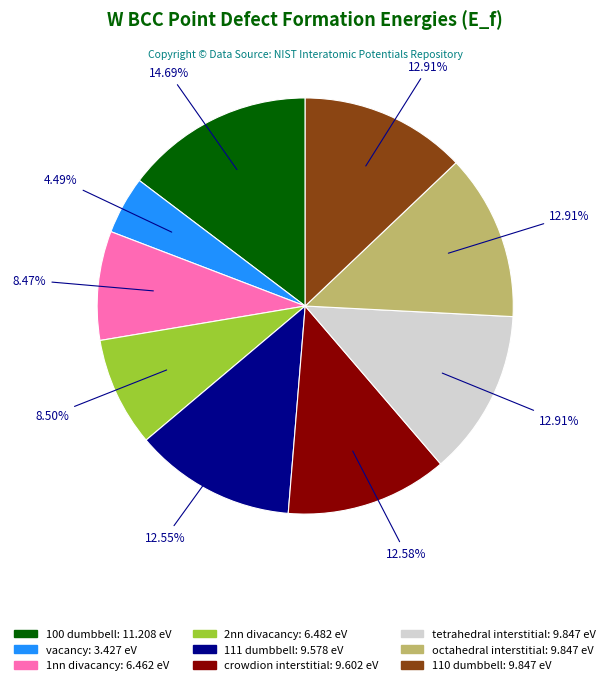

True or false: 1nn divacancy accounts for 14% of the total.

False